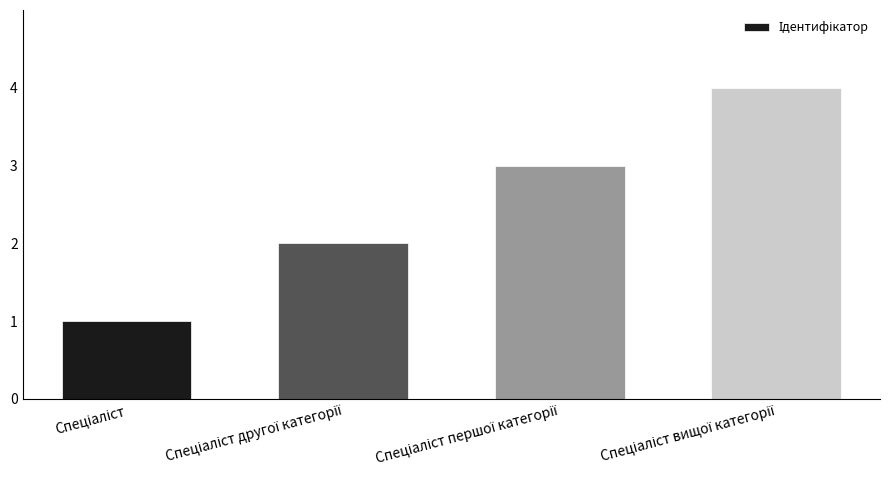

Reading left to right, what are all the values shown in this chart?

1	2	3	4